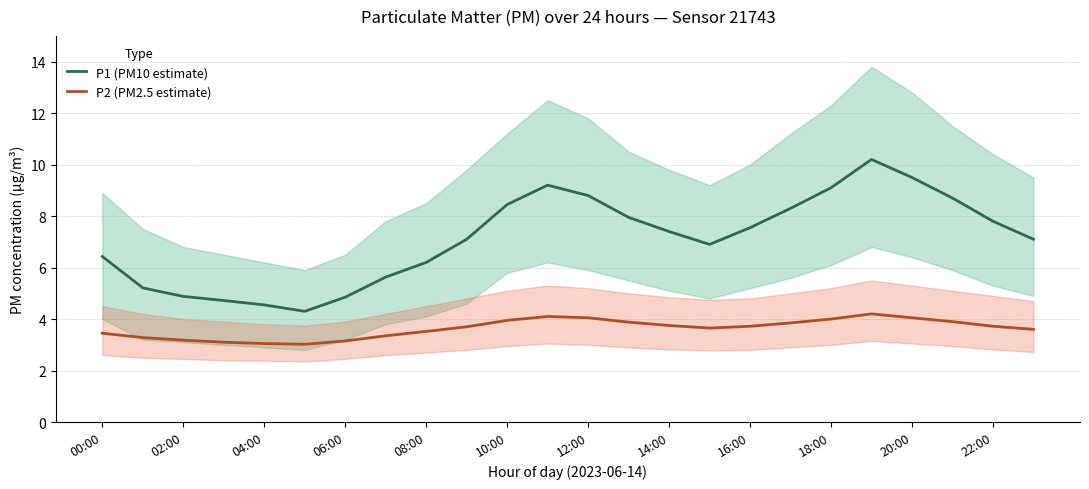

What is the minimum value for P1 (PM10 estimate)?

4.3